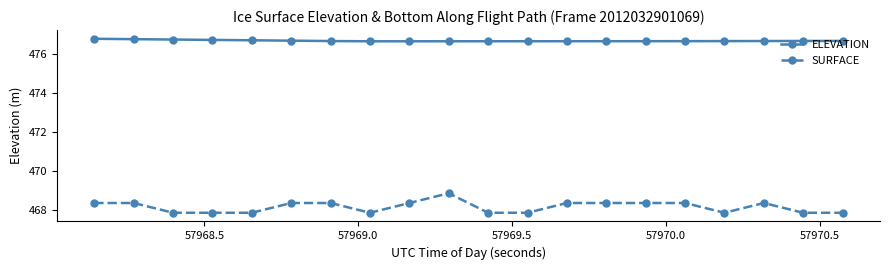

How many SURFACE values are between 467 and 468?

9